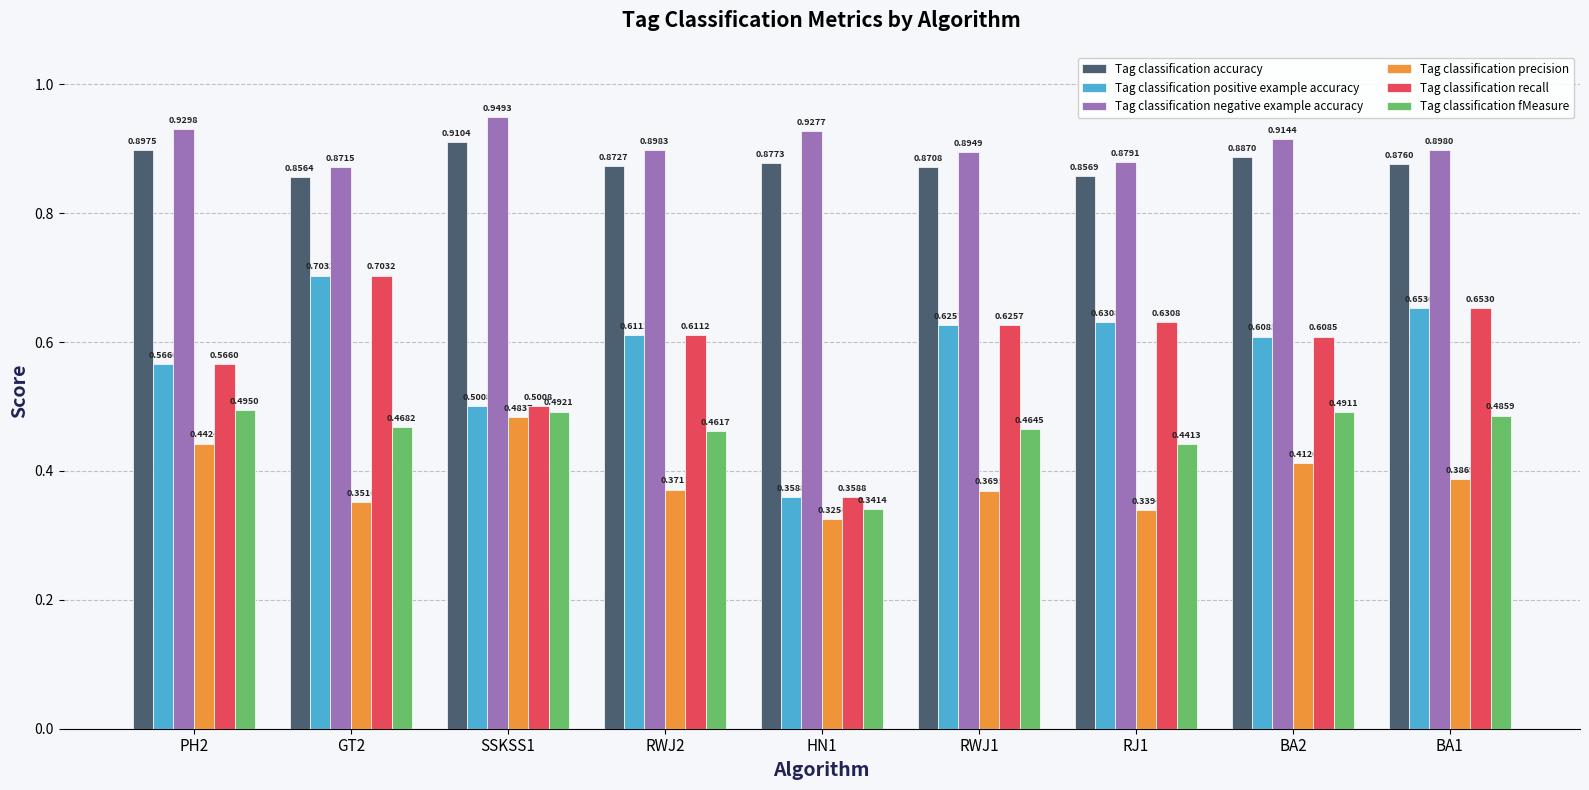

List the labels in order of Tag classification positive example accuracy value, smallest first.

HN1, SSKSS1, PH2, BA2, RWJ2, RWJ1, RJ1, BA1, GT2